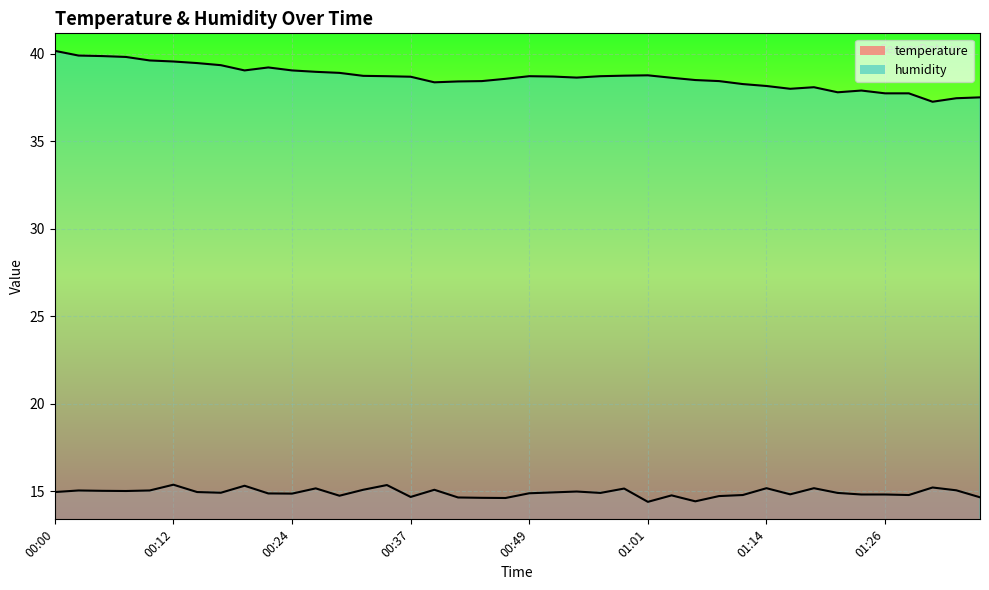

True or false: humidity and temperature intersect in this chart.

False